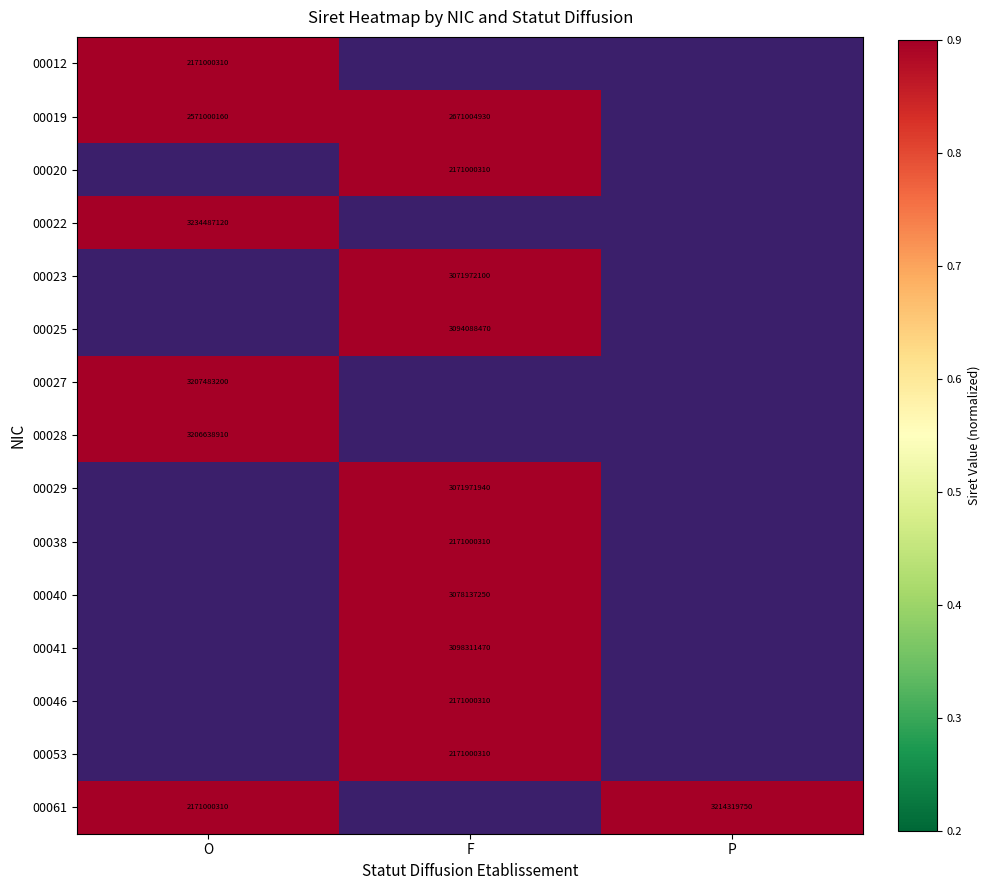

Rank the series by their average value, from lowest to highest.

00012, 00019, 00020, 00022, 00023, 00025, 00027, 00028, 00029, 00038, 00040, 00041, 00046, 00053, 00061